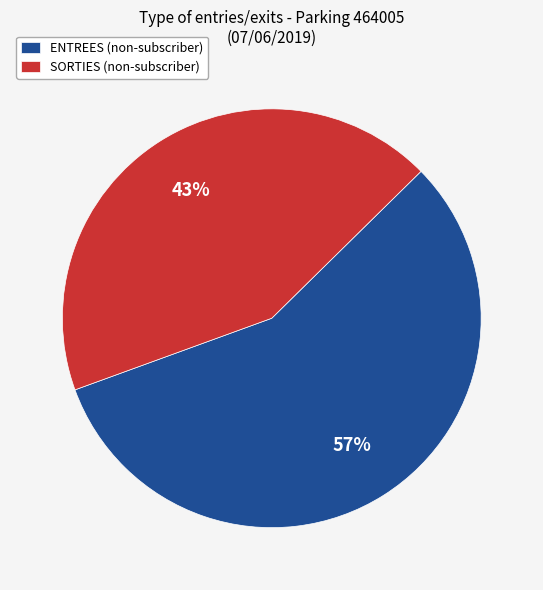

Between SORTIES (non-subscriber) and ENTREES (non-subscriber), which is larger?

ENTREES (non-subscriber)